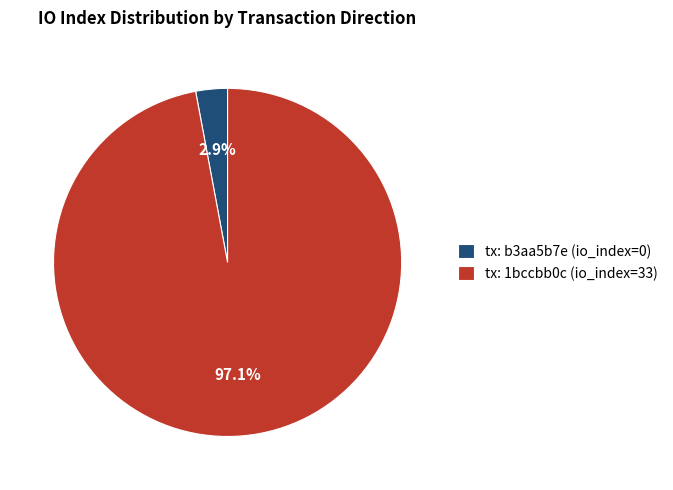

How many segments does this pie chart have?

2